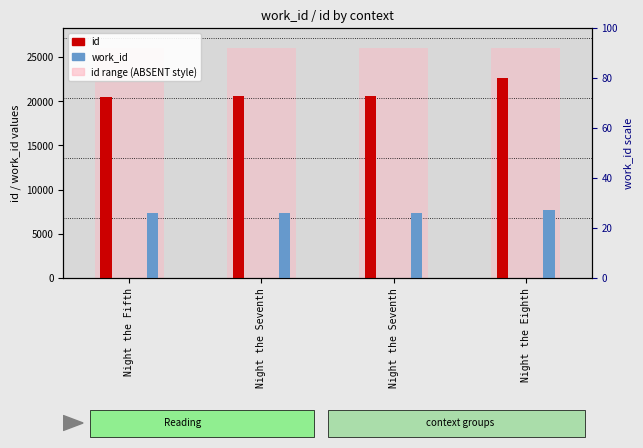

What is the label of the 3rd bar from the left?

Night the Seventh